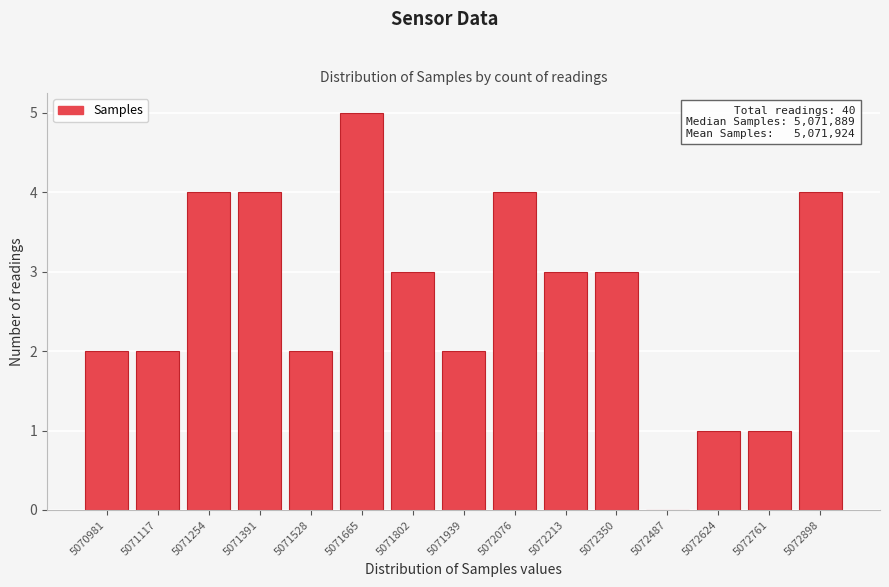

Reading right to left, list all the values displayed in this chart.

5072898=4	5072761=1	5072624=1	5072487=0	5072350=3	5072213=3	5072076=4	5071939=2	5071802=3	5071665=5	5071528=2	5071391=4	5071254=4	5071117=2	5070981=2